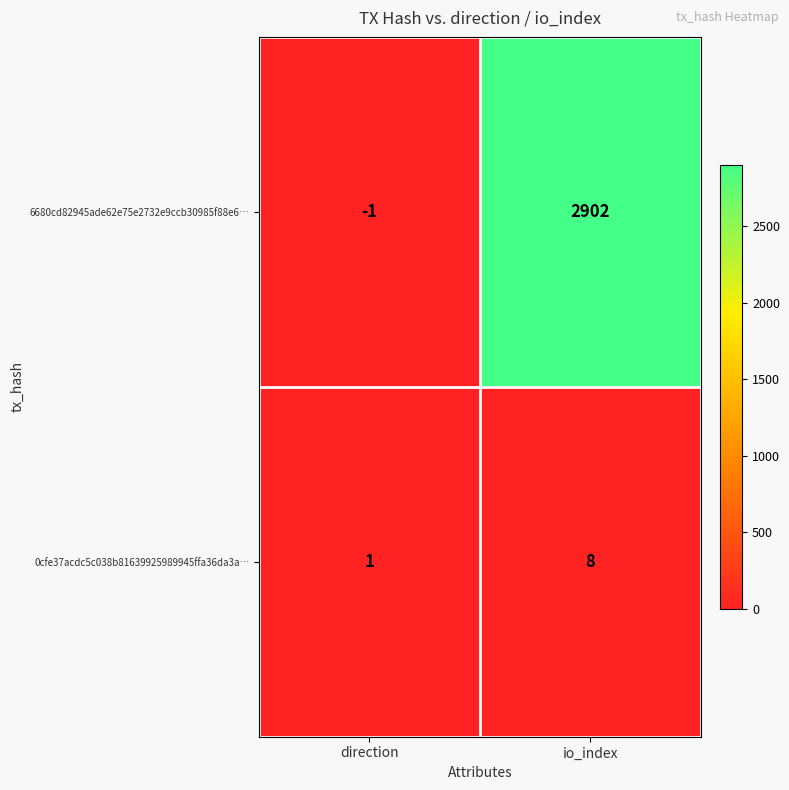

How many data points does each series have?

2